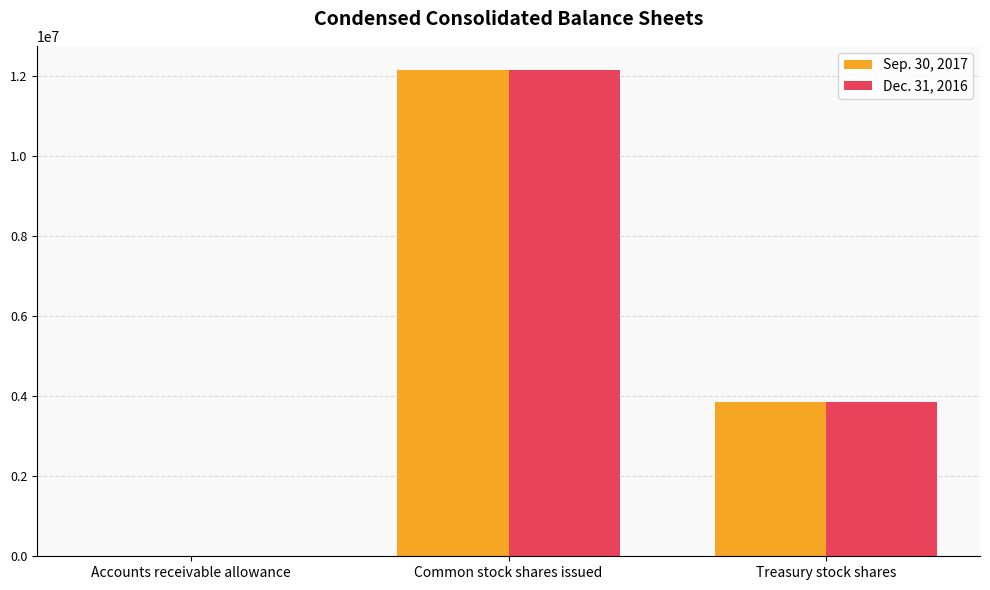

Reading left to right, what are all the values shown in this chart?

Sep. 30, 2017: Accounts receivable allowance=1047	Common stock shares issued=12149376	Treasury stock shares=3853064
Dec. 31, 2016: Accounts receivable allowance=608	Common stock shares issued=12156376	Treasury stock shares=3849815